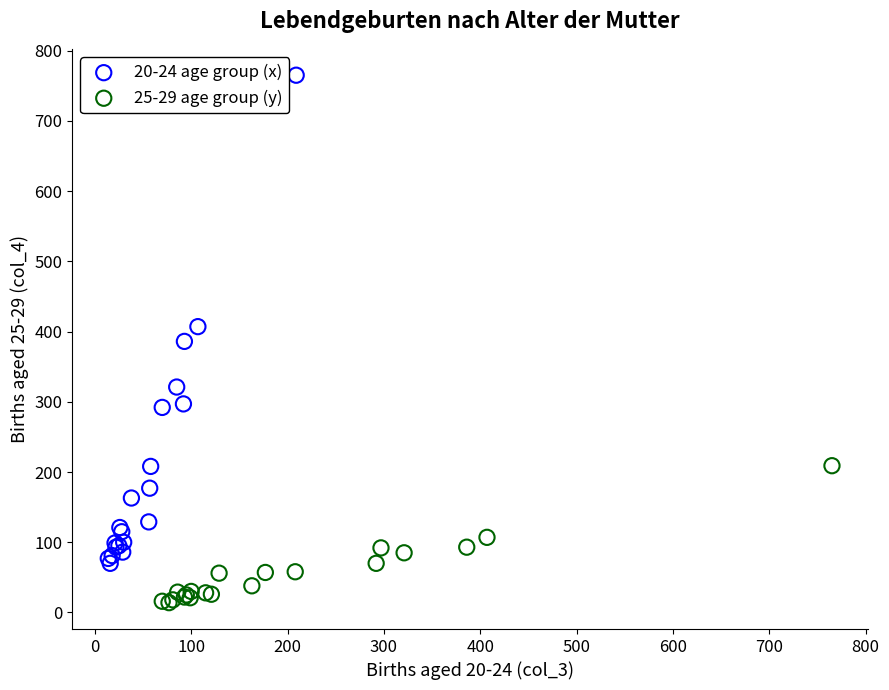

Which series reaches the maximum Y coordinate?

20-24 age group (x)